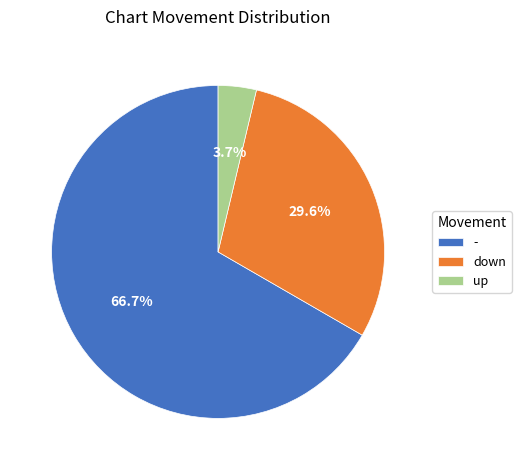

Between down and up, which is larger?

down